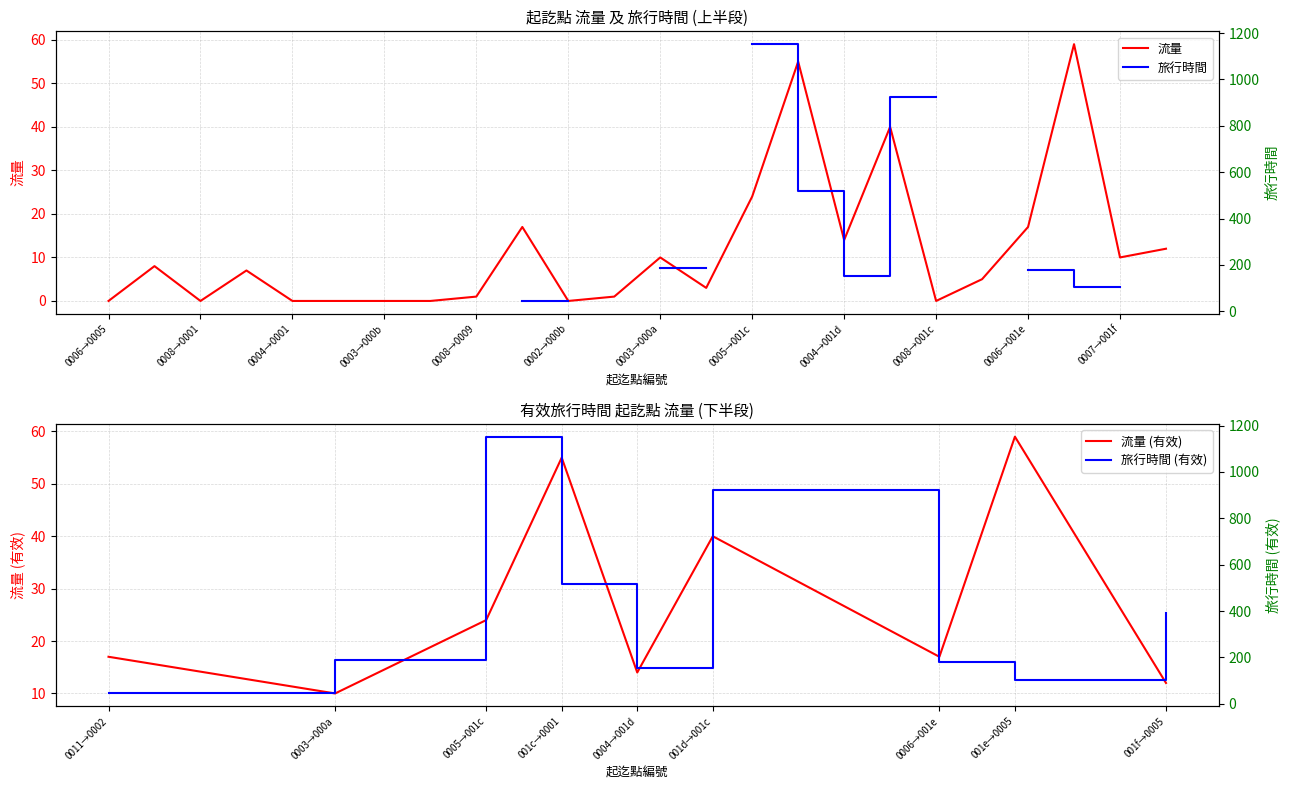

At which label is 流量 closest to 29?

0005→001c